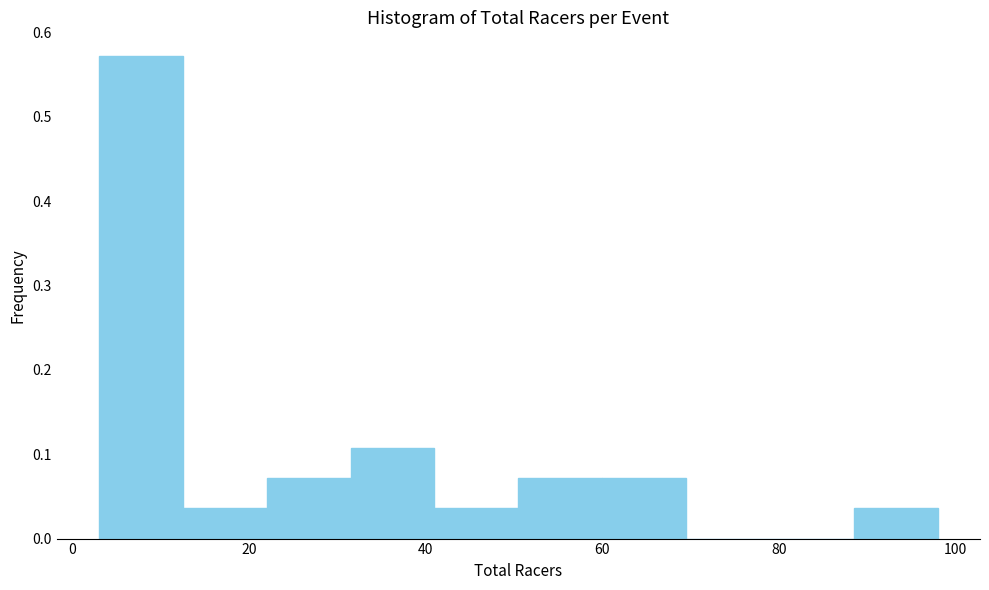

How tall is the bar that spans 31.5 to 41.0 on the x-axis? Neither the bar edges nor the heights are printed on the chart, so give them approximately, as read against the axes.

0.11